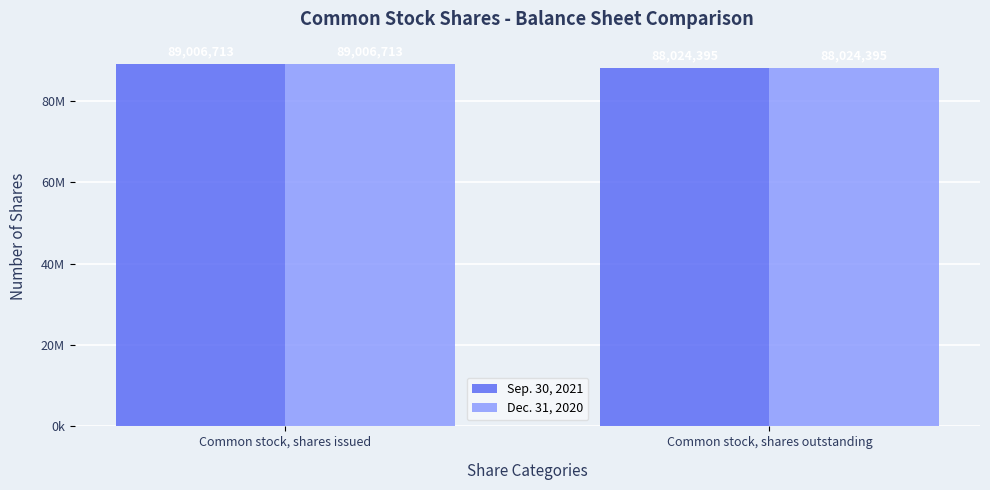

What is the highest value of the Sep. 30, 2021 series?

89006713